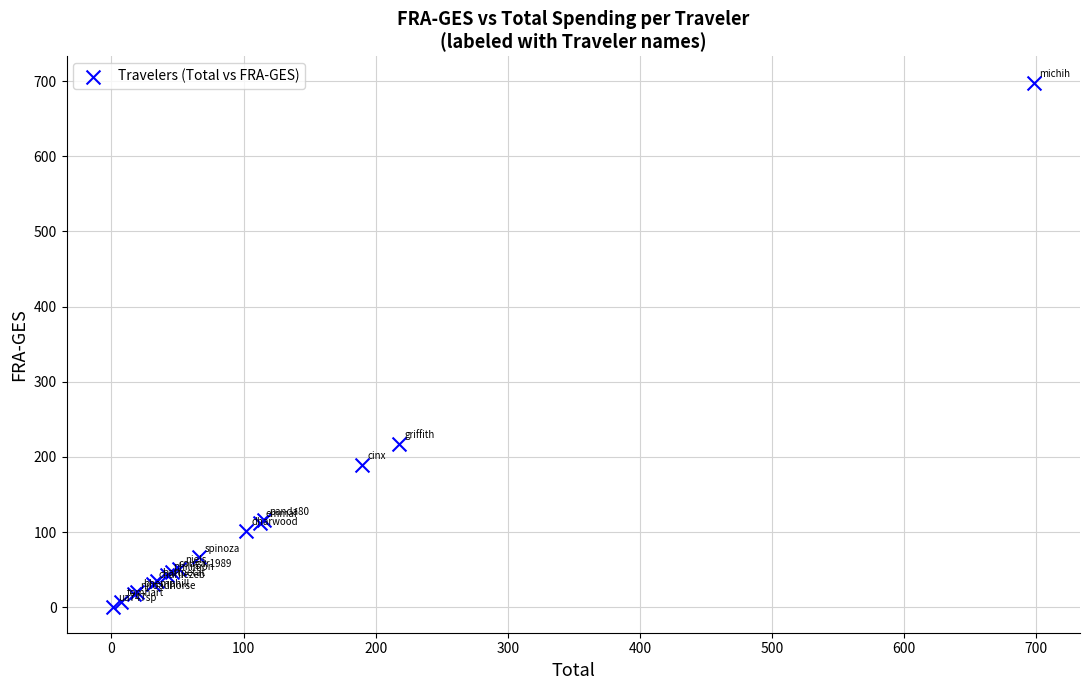

What Y value in the scatter plot is closest to 349?

217.6